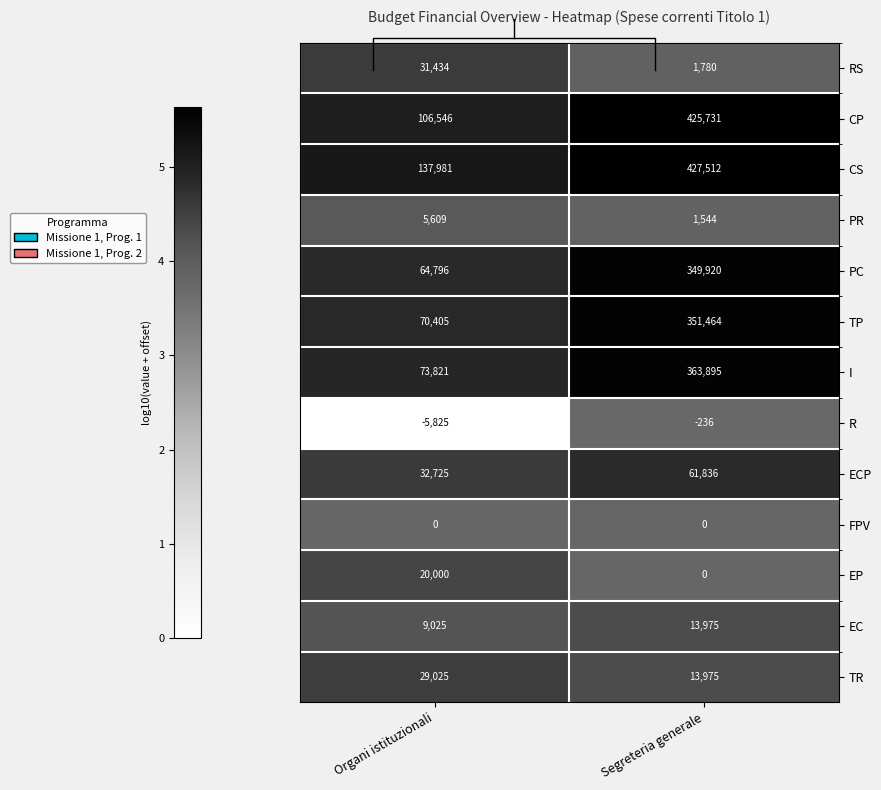

Rank the categories by FPV value from highest to lowest.

Organi istituzionali, Segreteria generale